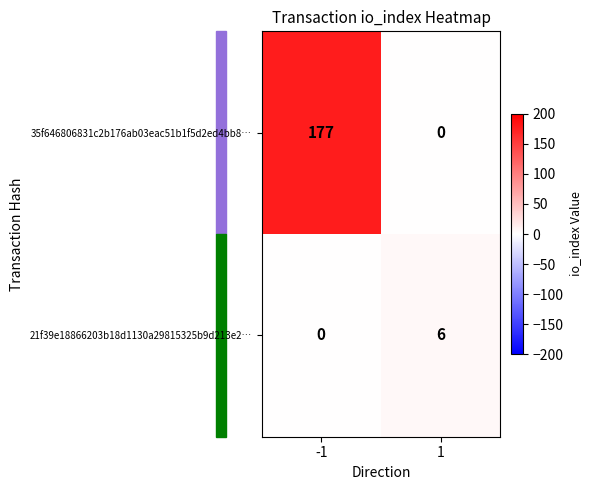

Which series has the largest total across all categories?

35f646806831c2b176ab03eac51b1f5d2ed4bb8…